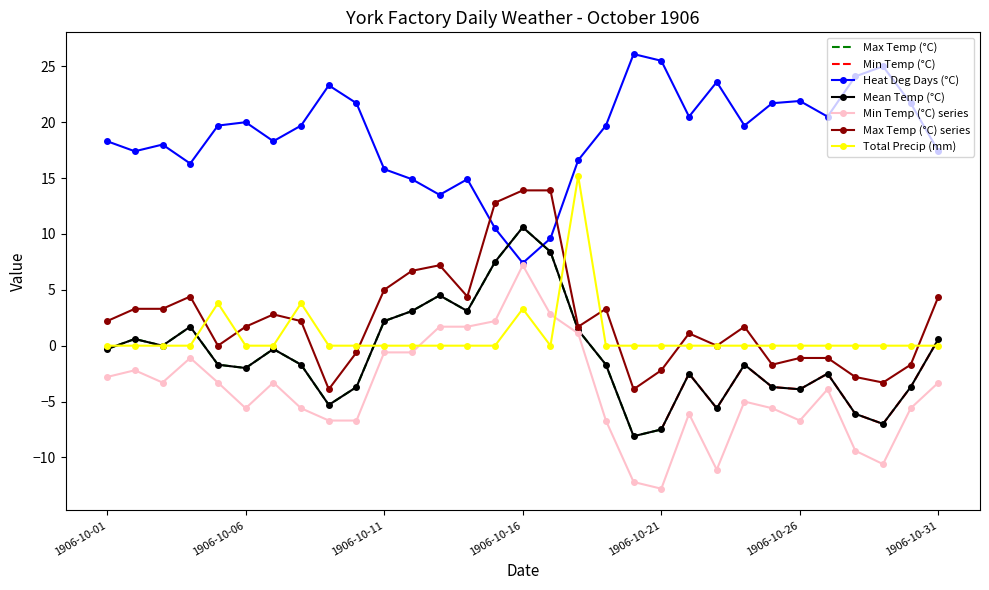

What is the difference between the Mean Temp (°C) values at 1906-10-06 and 1906-10-11?

4.2